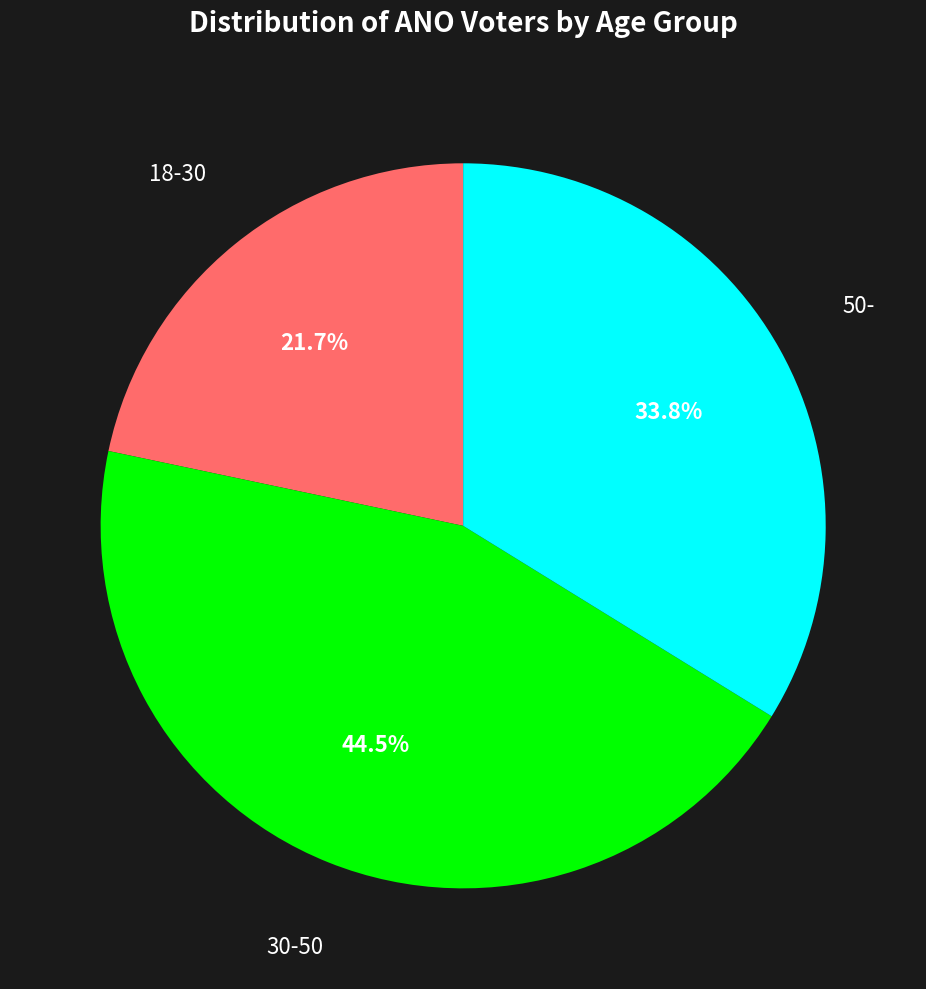

Does any single category account for the majority?

No